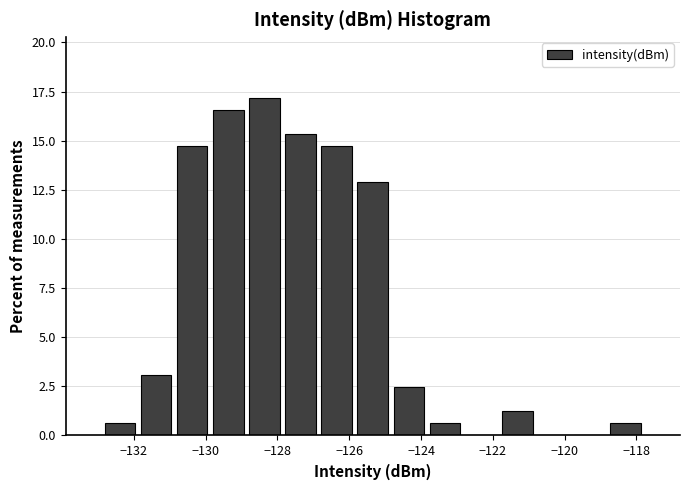

Over which range of the x-axis is the bar tallest?

-128.8 to -127.8